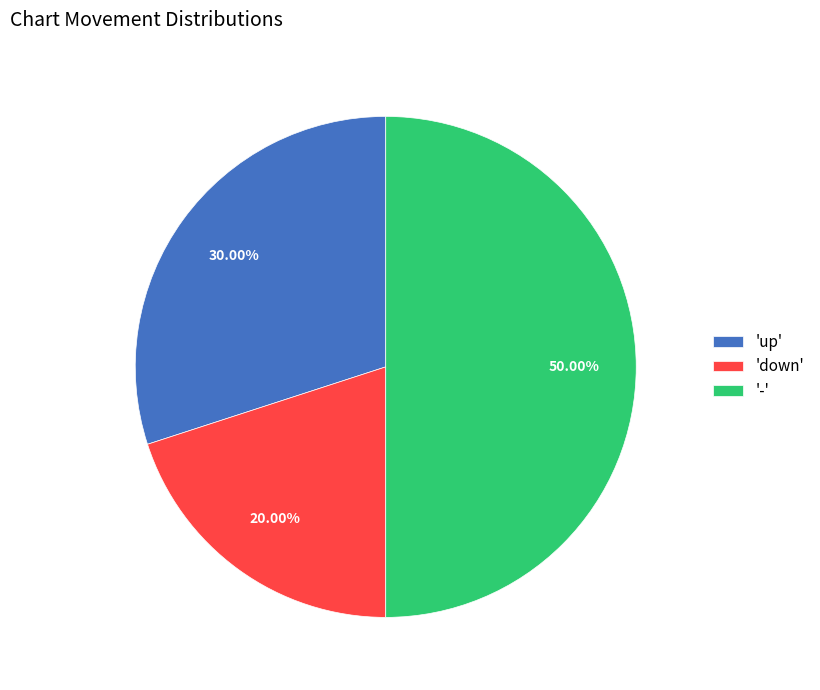

Rank the categories by value from lowest to highest.

'down', 'up', '-'